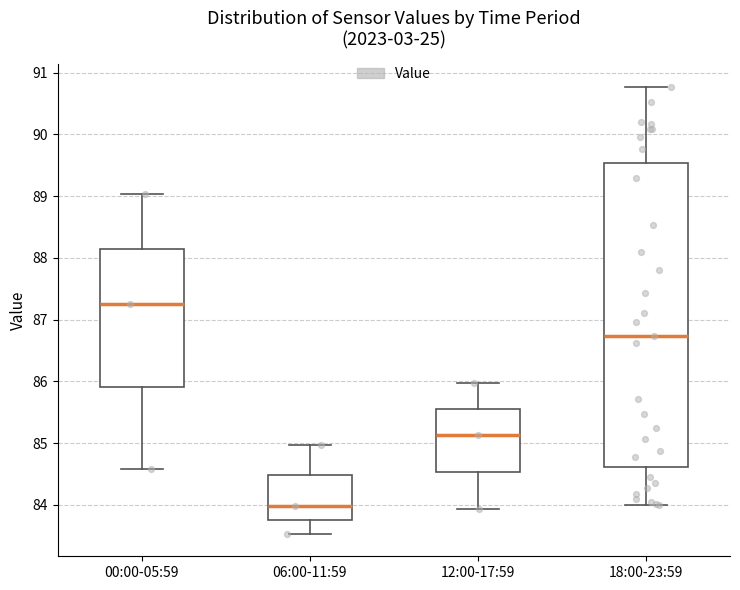

Reading left to right, transcribe this box plot: for each box, give where its median line is, the range the box spans, and where its two whiskers end, as read against the y-axis. The values are not printed on the chart, so give them approximately, as read against the axis.

00:00-05:59: median 87.3, box 85.9 to 88.1, whiskers 84.6 to 89.0
06:00-11:59: median 84.0, box 83.8 to 84.5, whiskers 83.5 to 85.0
12:00-17:59: median 85.1, box 84.5 to 85.6, whiskers 83.9 to 86.0
18:00-23:59: median 86.7, box 84.6 to 89.5, whiskers 84.0 to 90.8